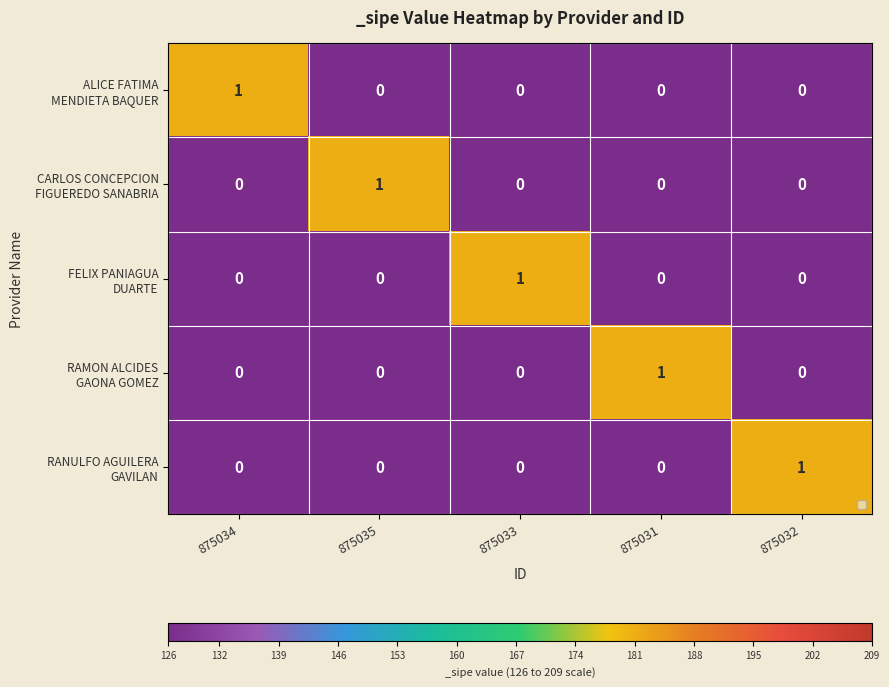

At how many categories does at least one series exceed 0?

5